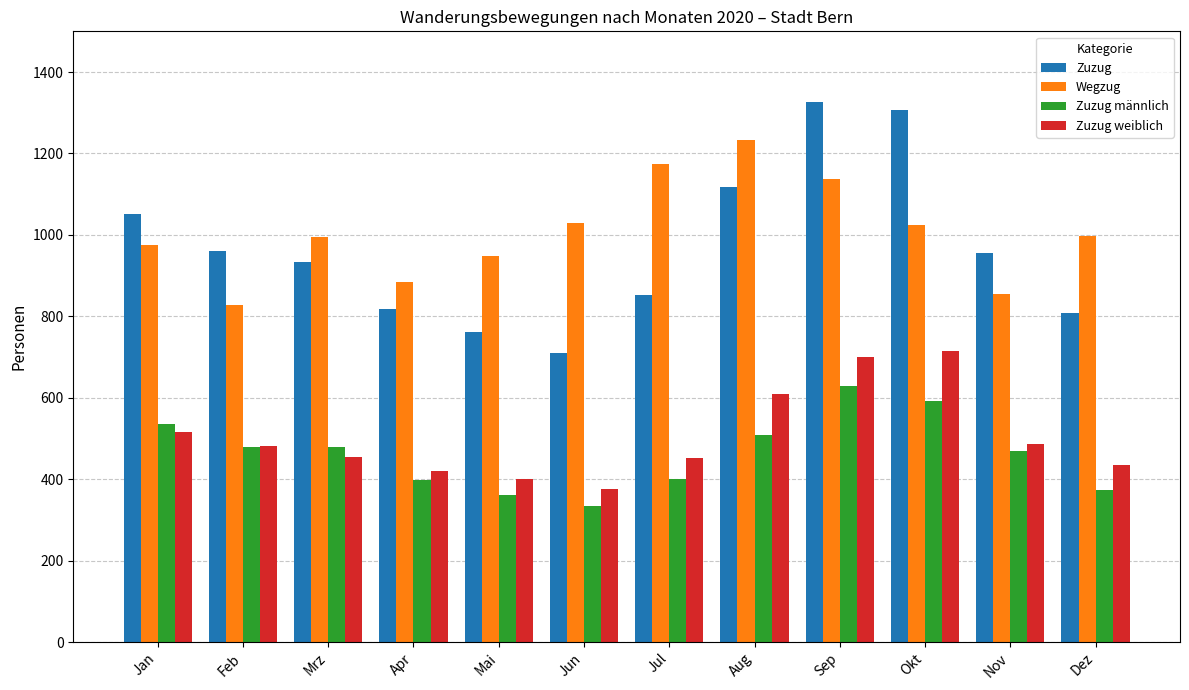

What value does the Zuzug männlich series have at Aug, to the nearest 5?

510